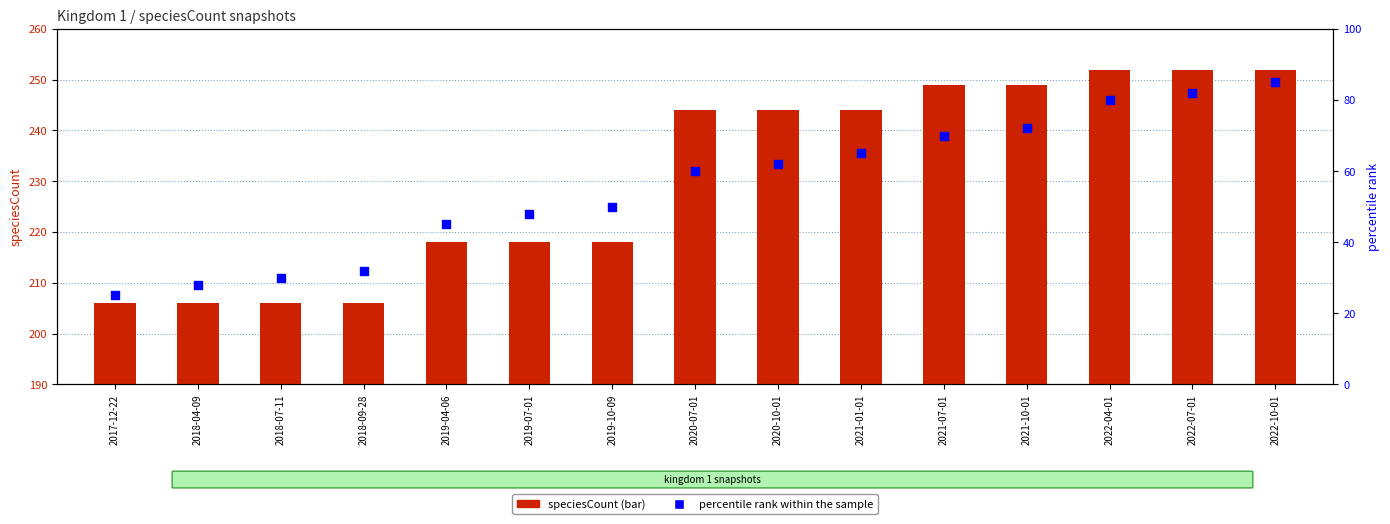

What is the total value across all series at 2022-07-01?

334